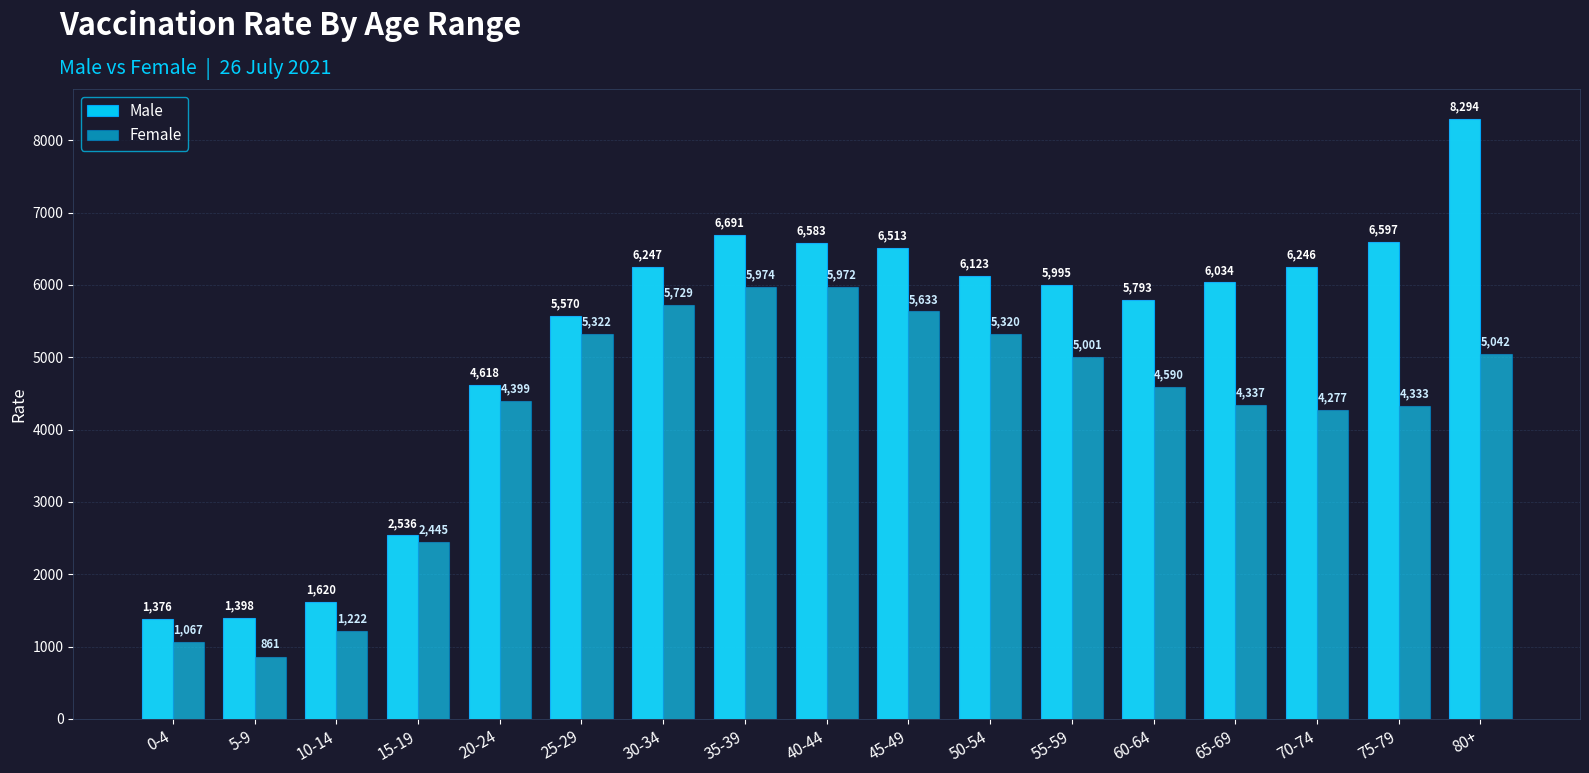

Rank the series by their maximum value, from lowest to highest.

Female, Male